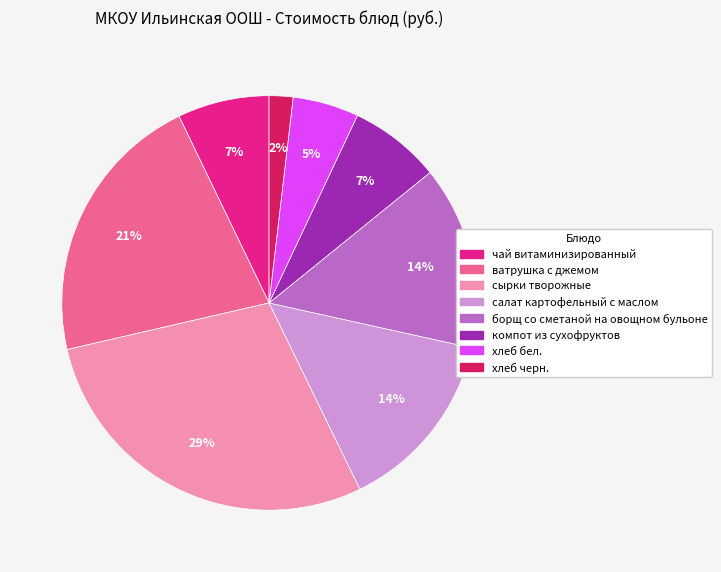

Approximately how many times larger is the value at ватрушка с джемом compared to салат картофельный с маслом?

1.5